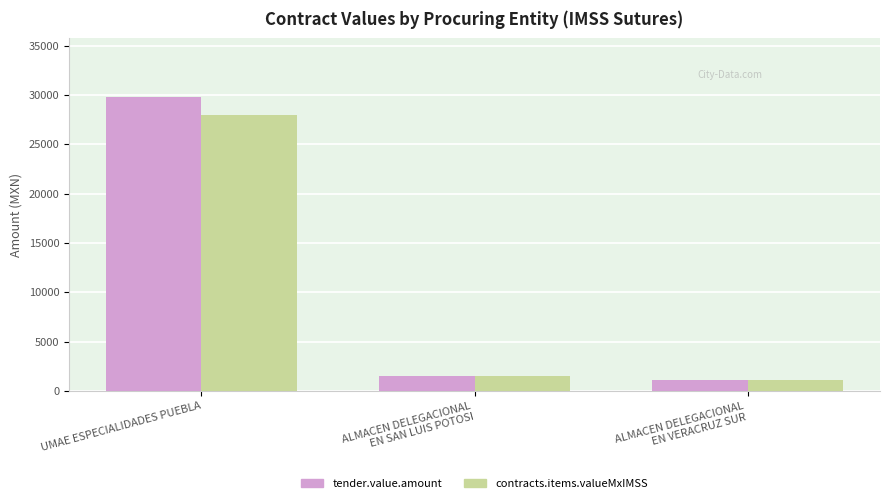

What is the average value of the contracts.items.valueMxIMSS series?

10179.8